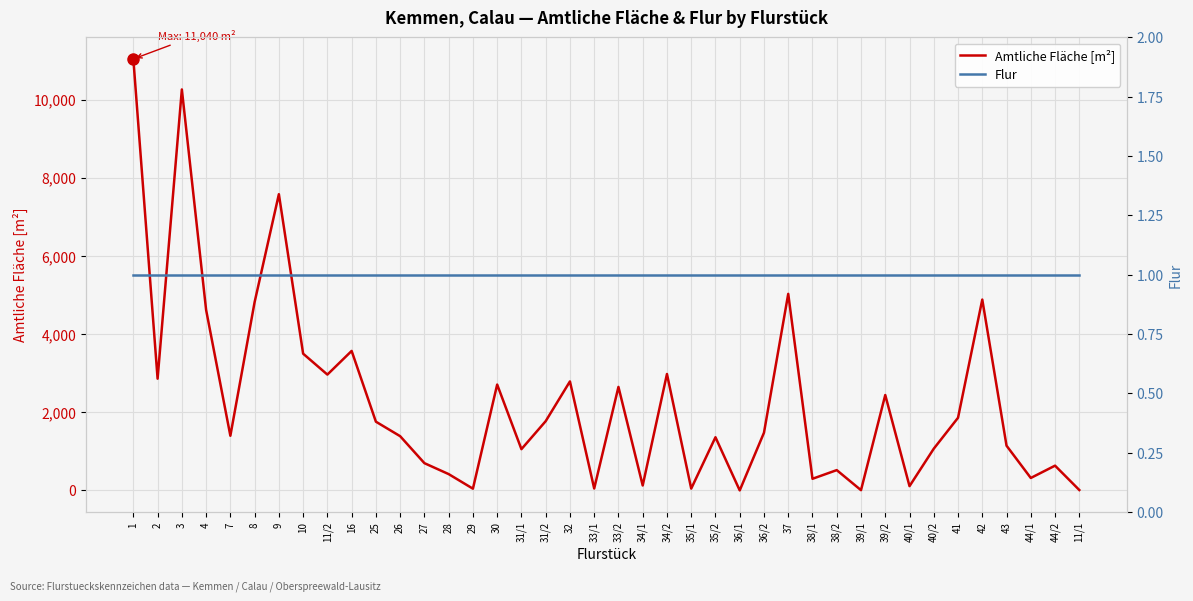

Which series has the widest spread of values?

Amtliche Fläche [m²]